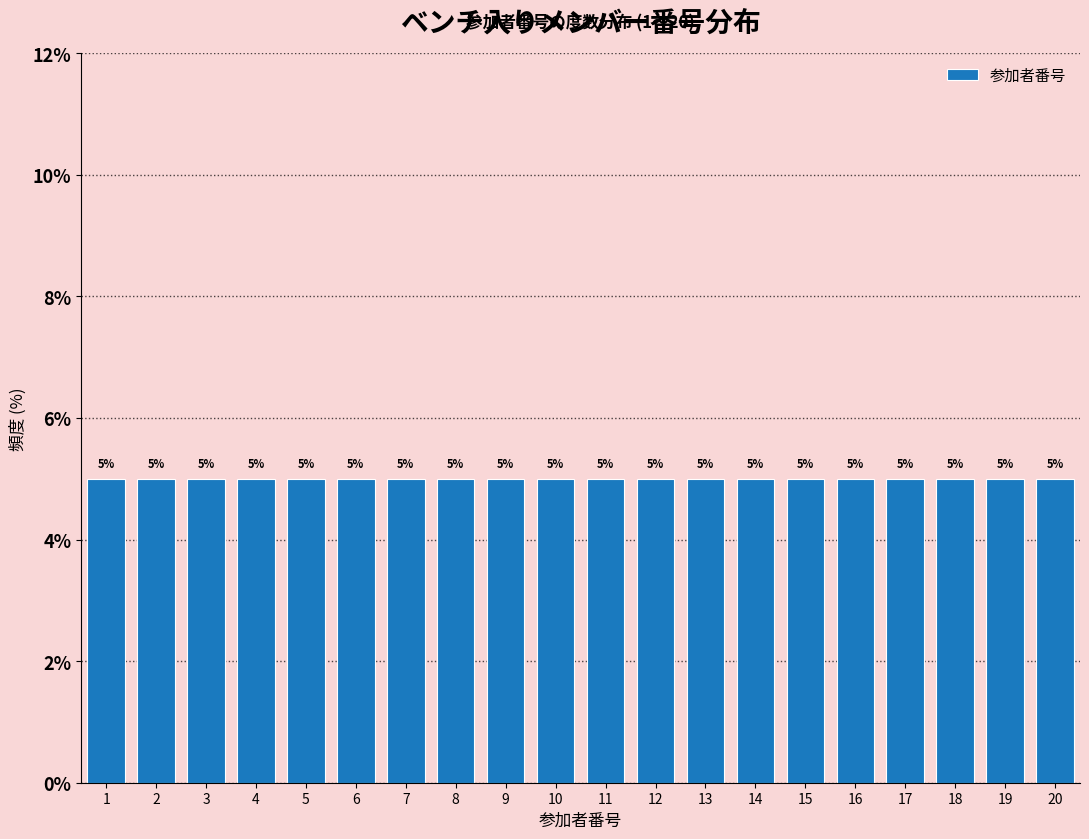

How tall is the bar that spans 6.5 to 7.5 on the x-axis?

5